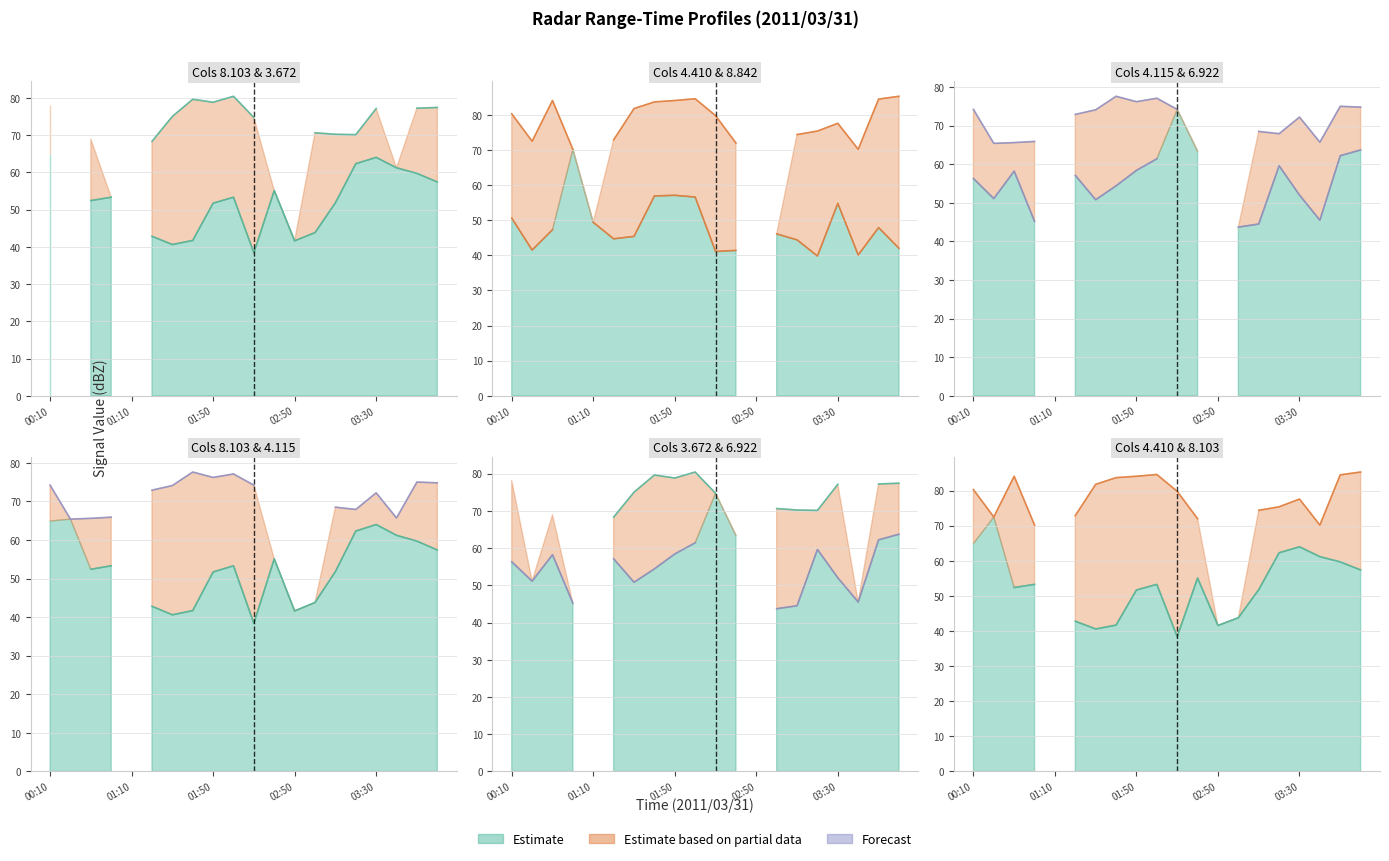

In 8.842, how many points are higher than both neighbors (excluding endpoints)?

4